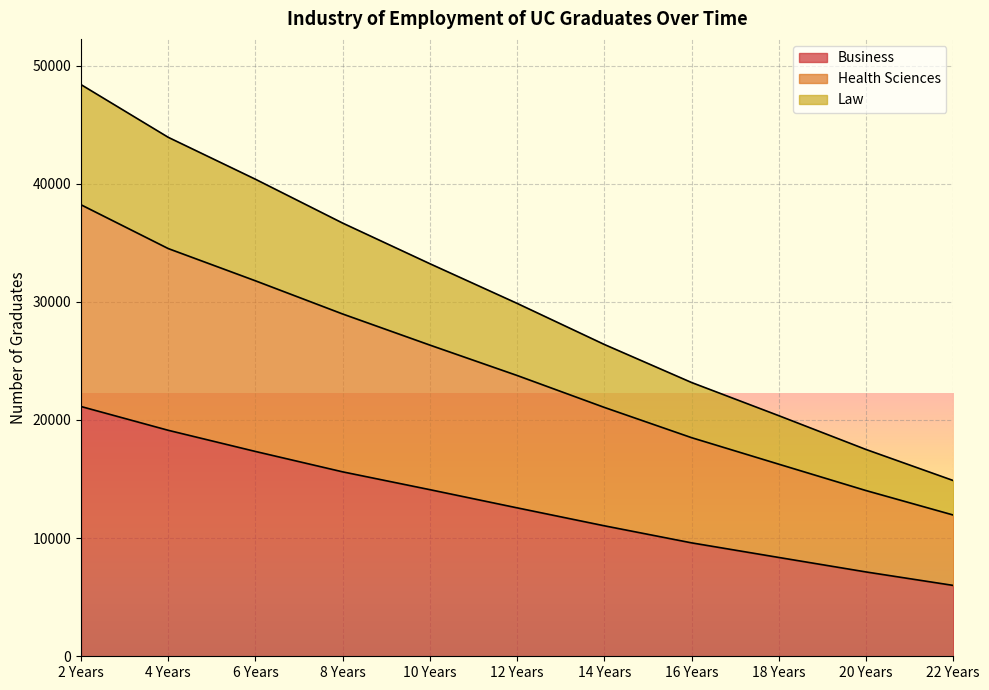

True or false: Law and Health Sciences intersect in this chart.

False